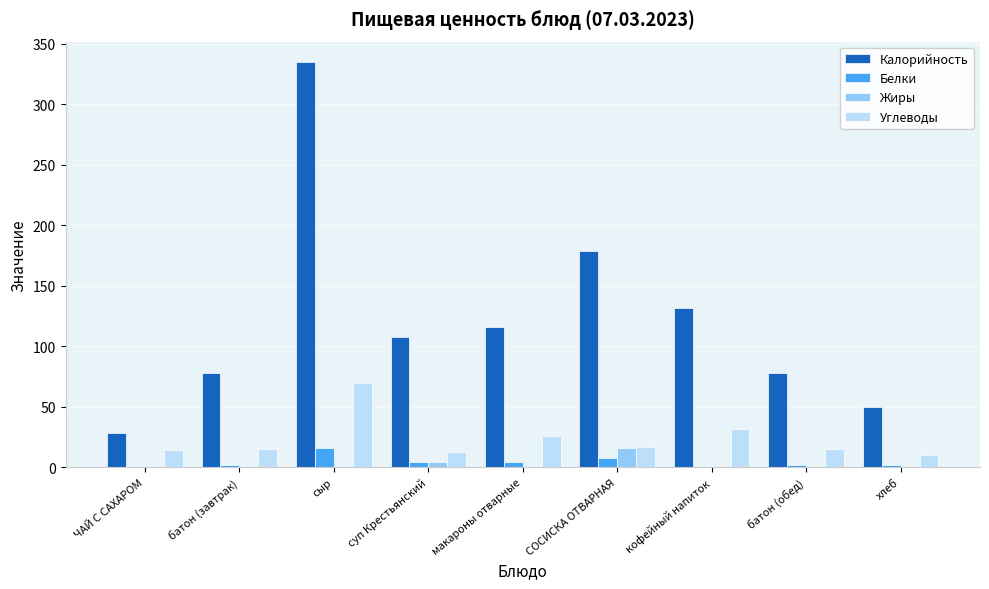

Which series has the largest total across all categories?

Калорийность